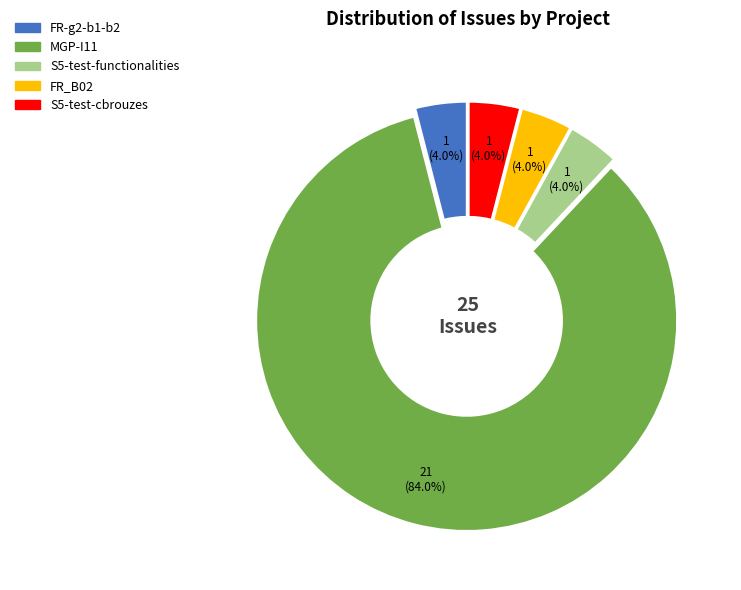

To the nearest percent, what portion does MGP-I11 represent?

84%